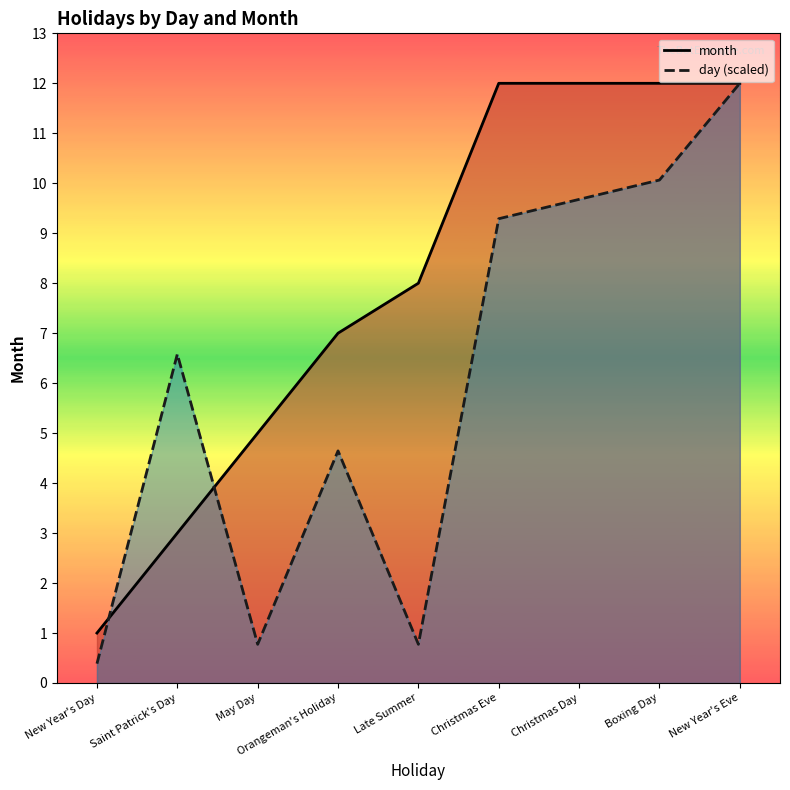

What is the total value across all series at Saint Patrick's Day?

9.6